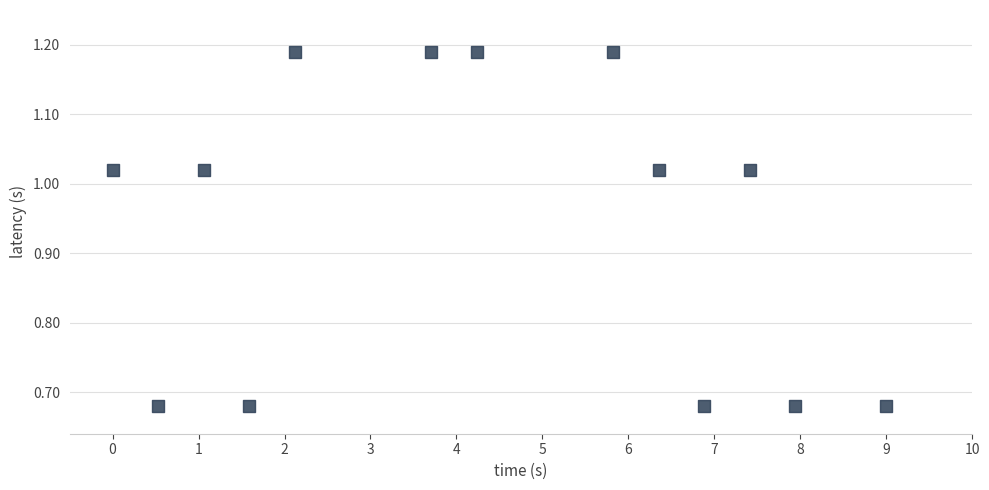

What is the range of Y values (max minus min)?

0.5